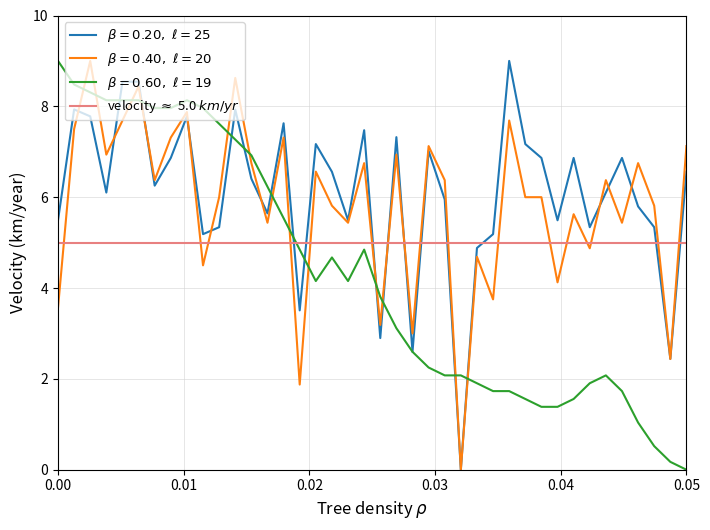

At how many categories does at least one series exceed 3?

37